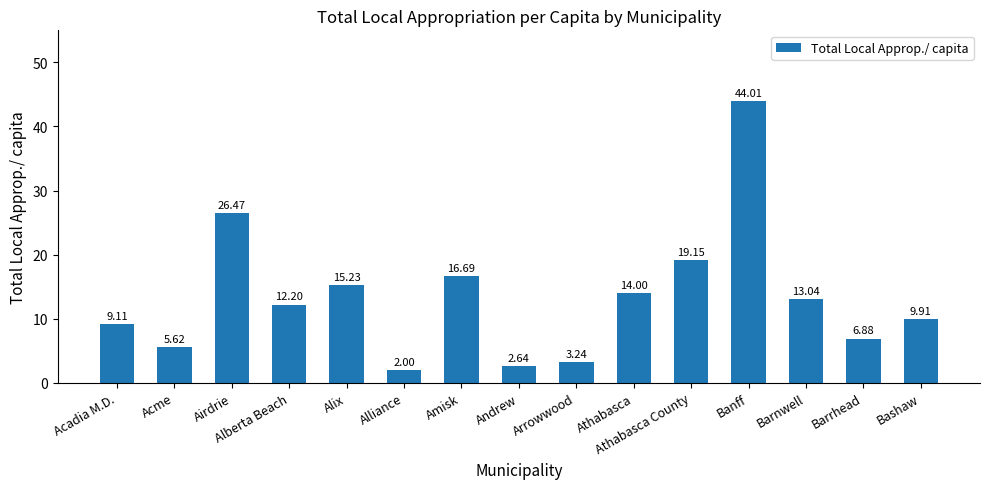

Rank the categories by value from lowest to highest.

Alliance, Andrew, Arrowwood, Acme, Barrhead, Acadia M.D., Bashaw, Alberta Beach, Barnwell, Athabasca, Alix, Amisk, Athabasca County, Airdrie, Banff